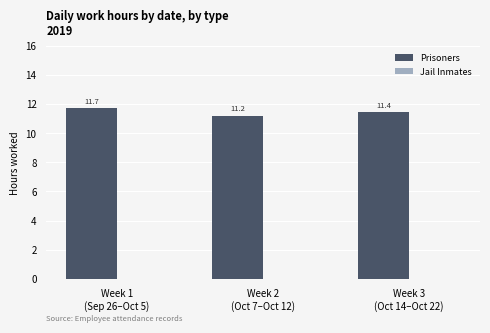

Reading left to right, what are all the values shown in this chart?

11.7	11.2	11.4